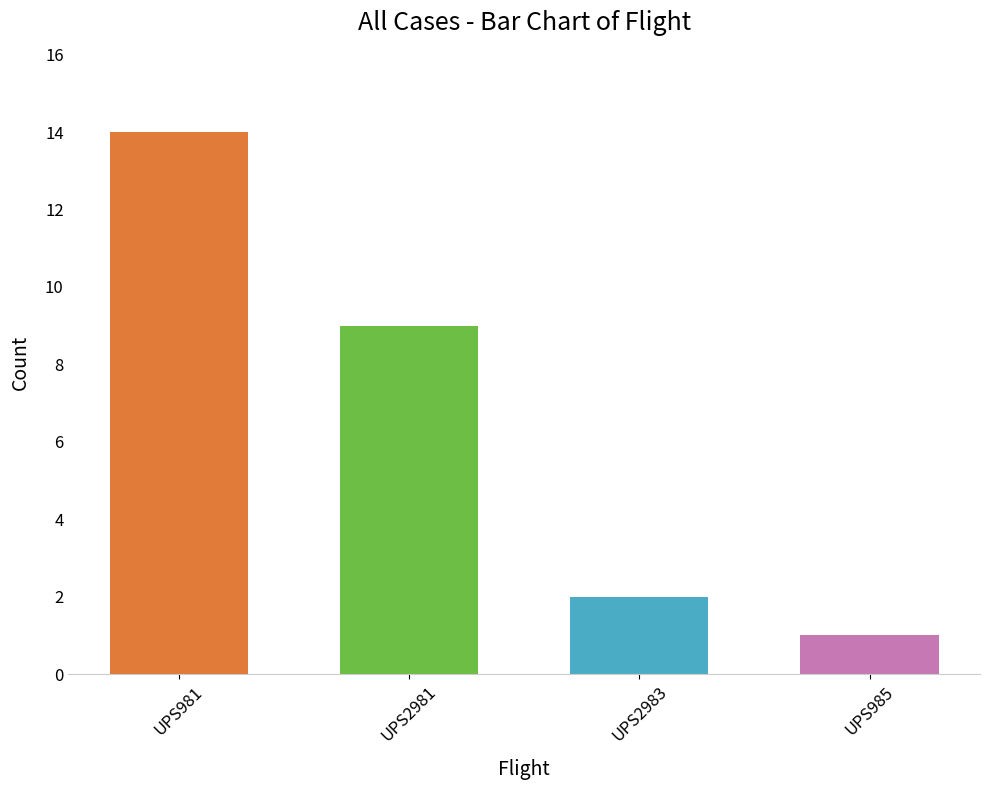

Which category has the highest value across all series?

UPS981